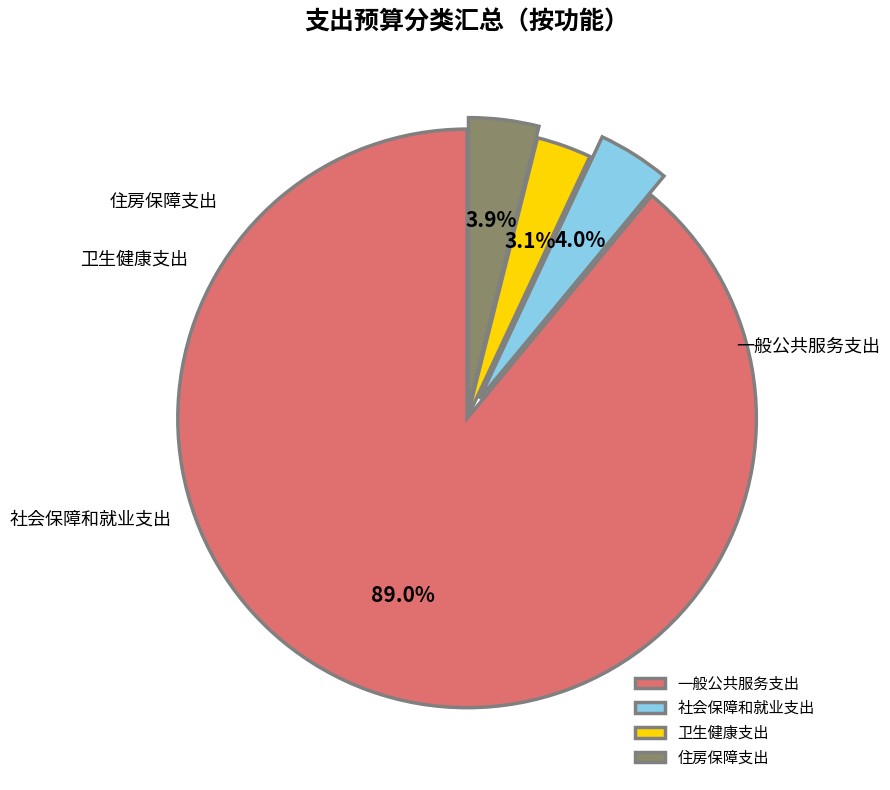

To the nearest percent, what is the combined percentage of 一般公共服务支出 and 卫生健康支出?

92%